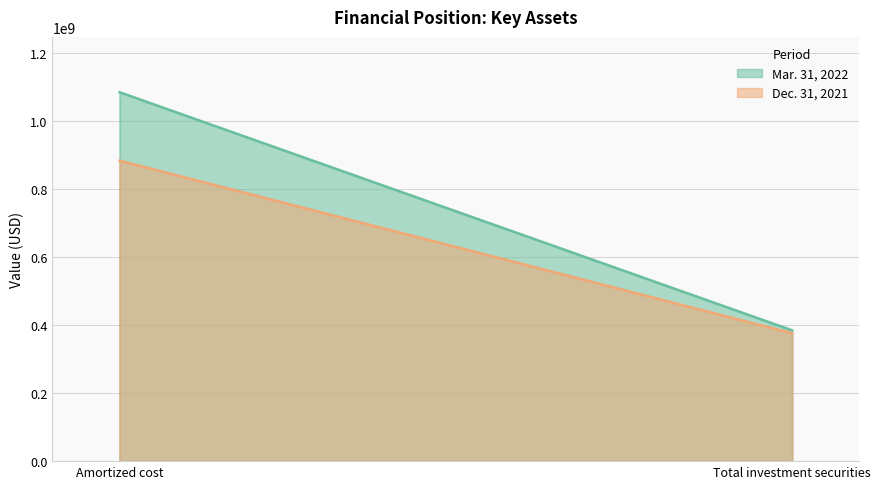

What is the approximate value of Mar. 31, 2022 at Total investment securities, to the nearest 10?

384822000